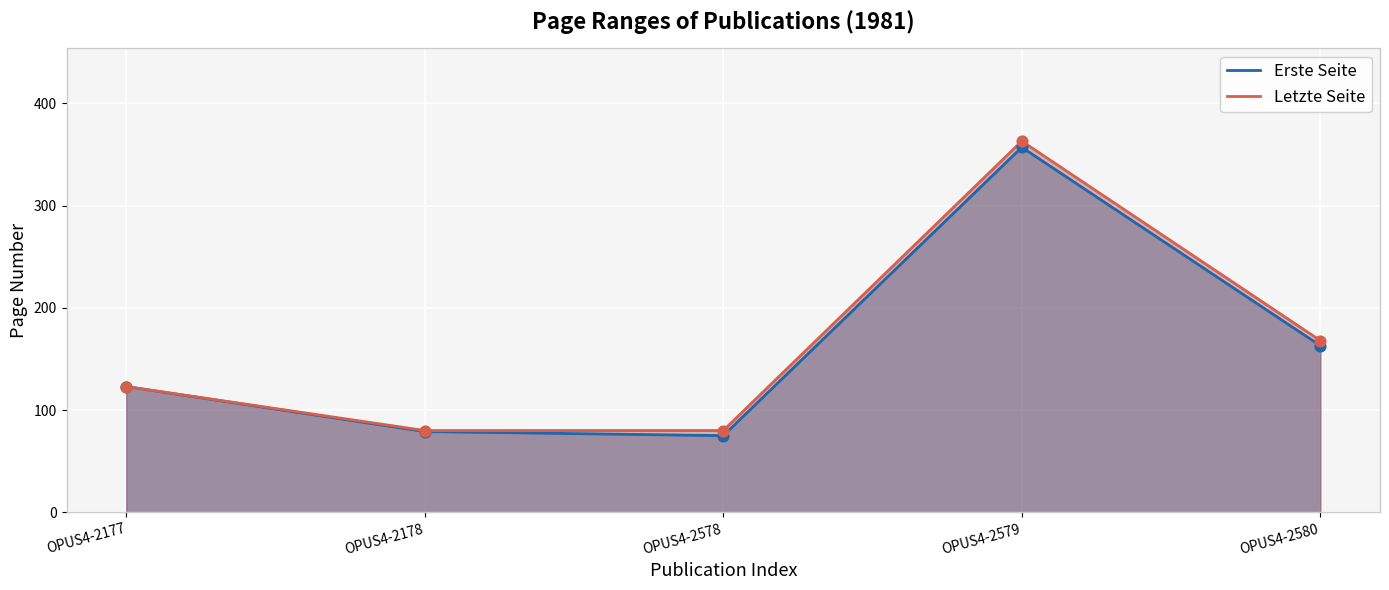

Which series has the widest spread of Y values?

Letzte Seite